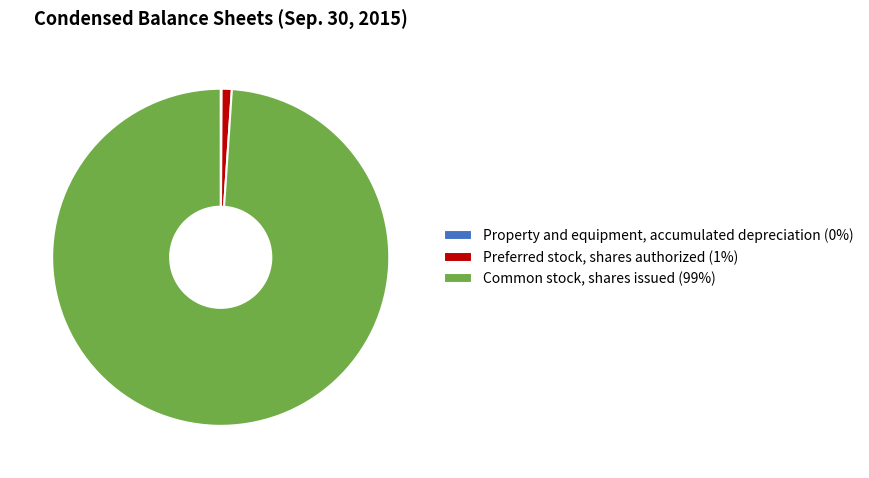

Does any single category account for the majority?

Yes